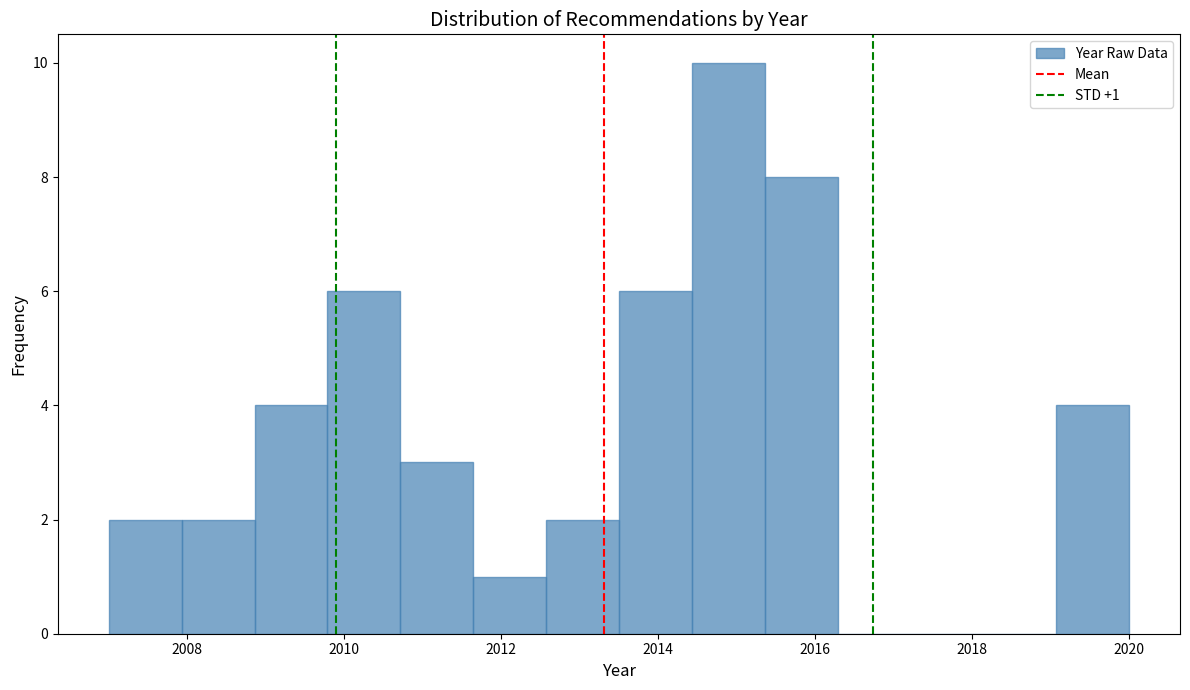

Over which range of the x-axis is the bar tallest?

2014.4 to 2015.4